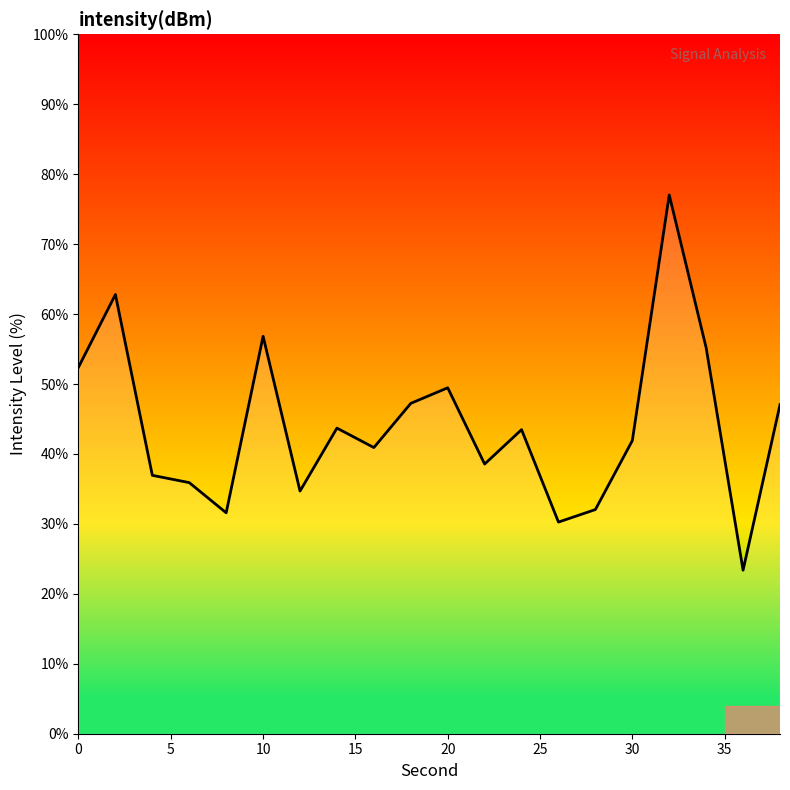

True or false: there are more than 0 points higher than both neighbors.

True